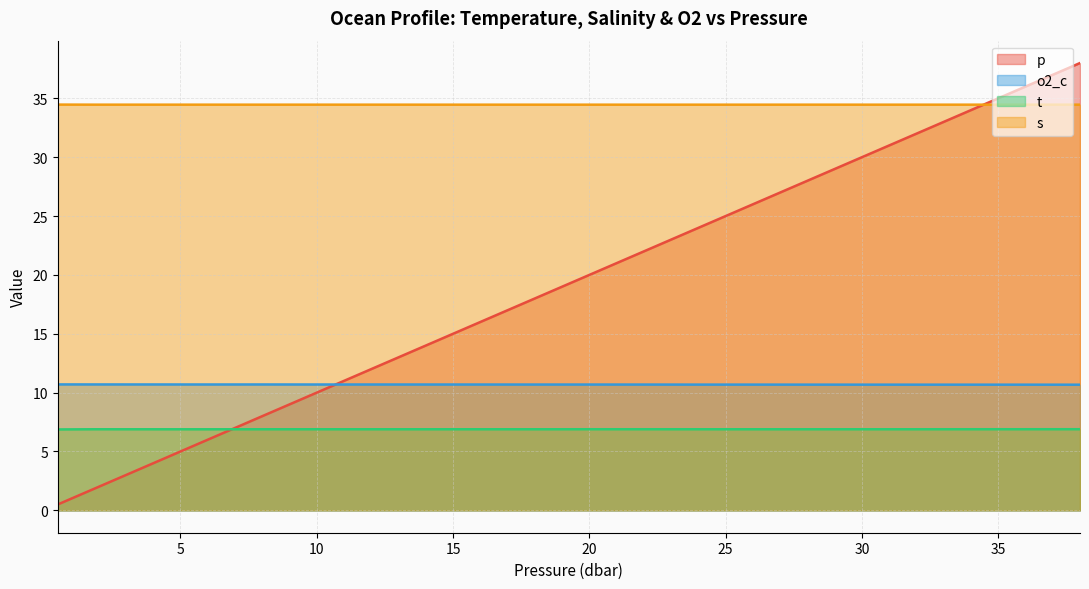

The o2_c series shows 3.6 at 18.0. True or false?

False